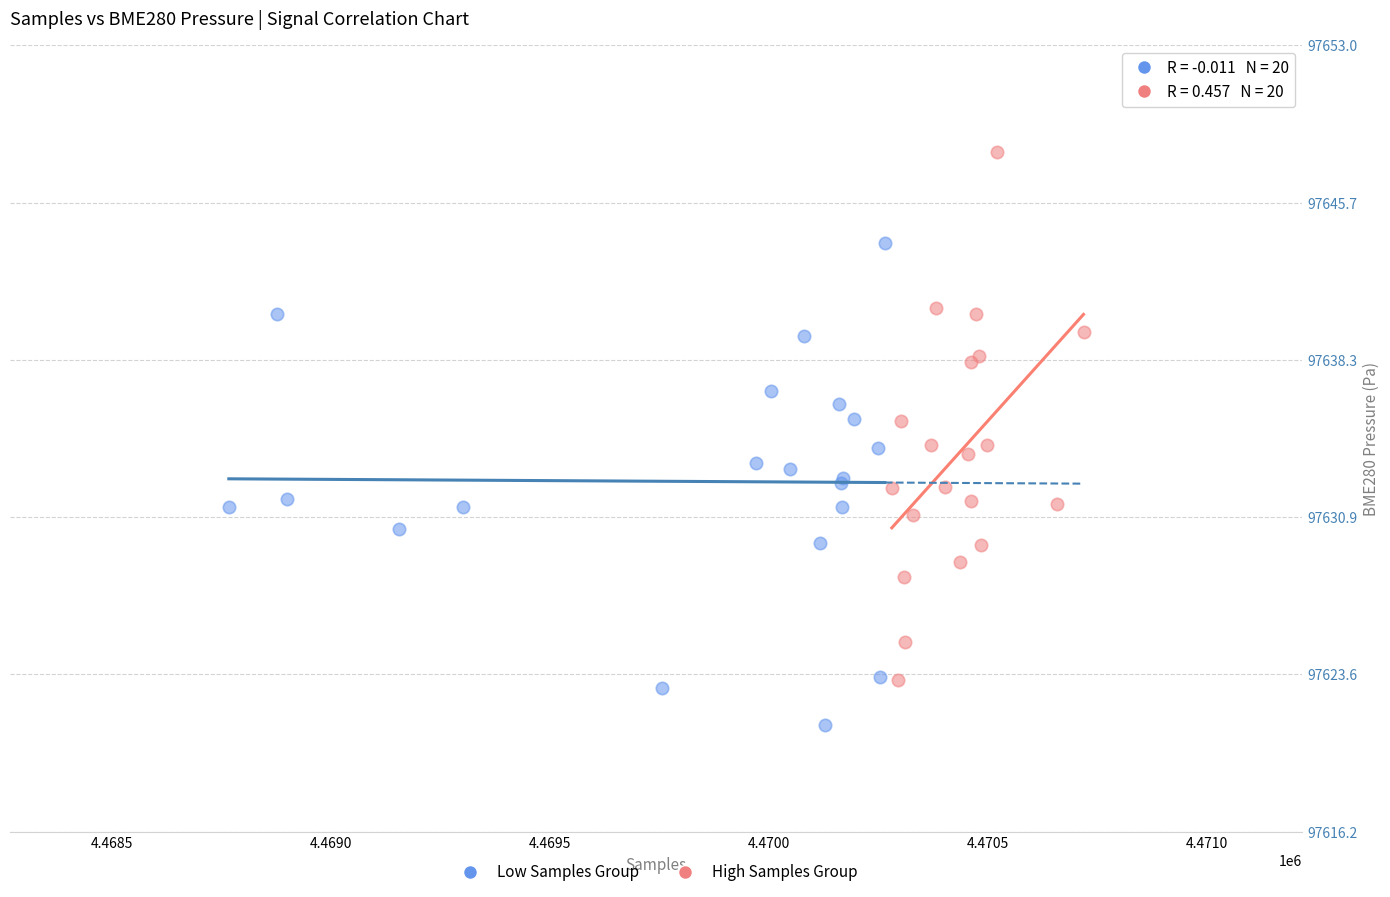

Which series reaches the maximum Y coordinate?

High Samples Group